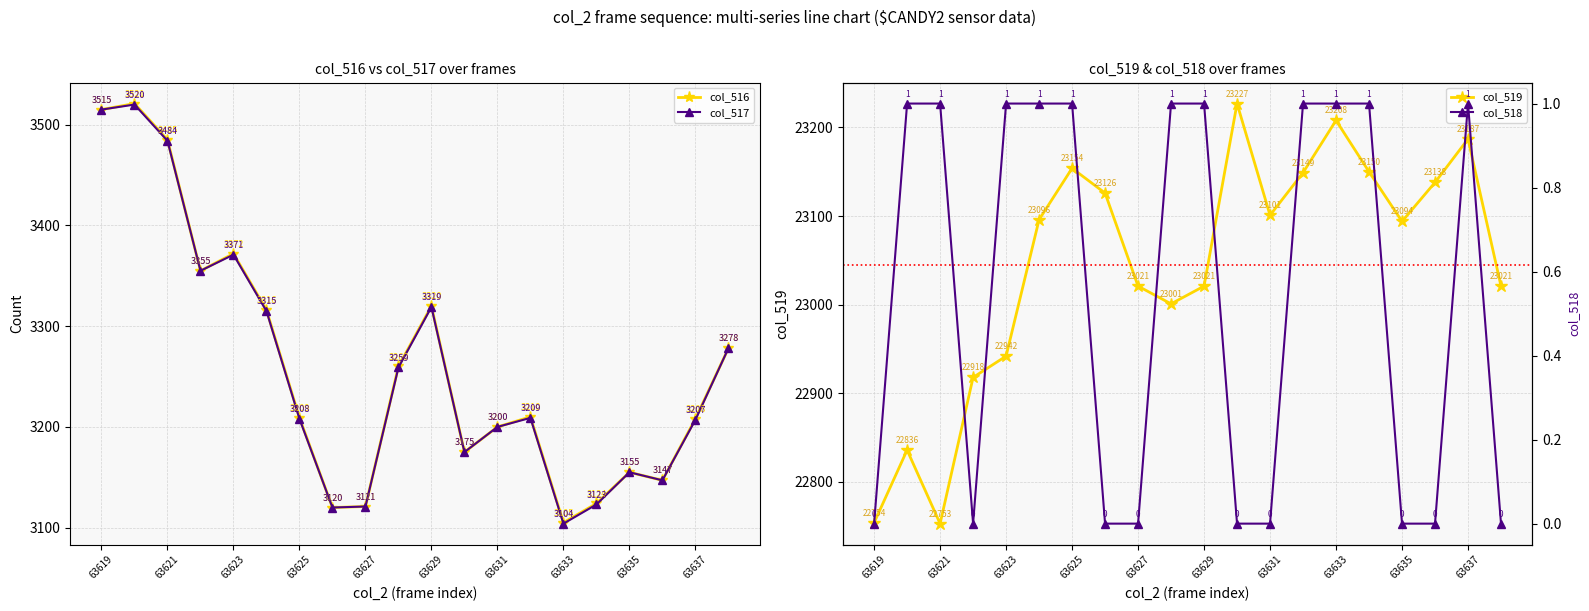

Where is the first local minimum for col_519?

63621